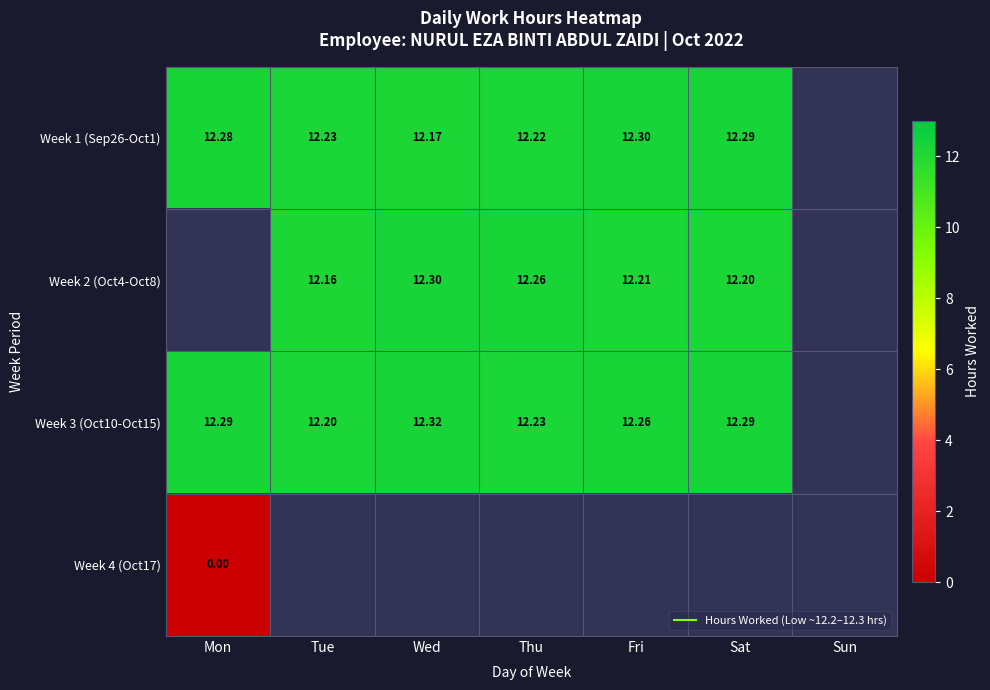

Is the value of Week 3 (Oct10-Oct15) at Mon greater than the value of Week 1 (Sep26-Oct1) at Sun?

No